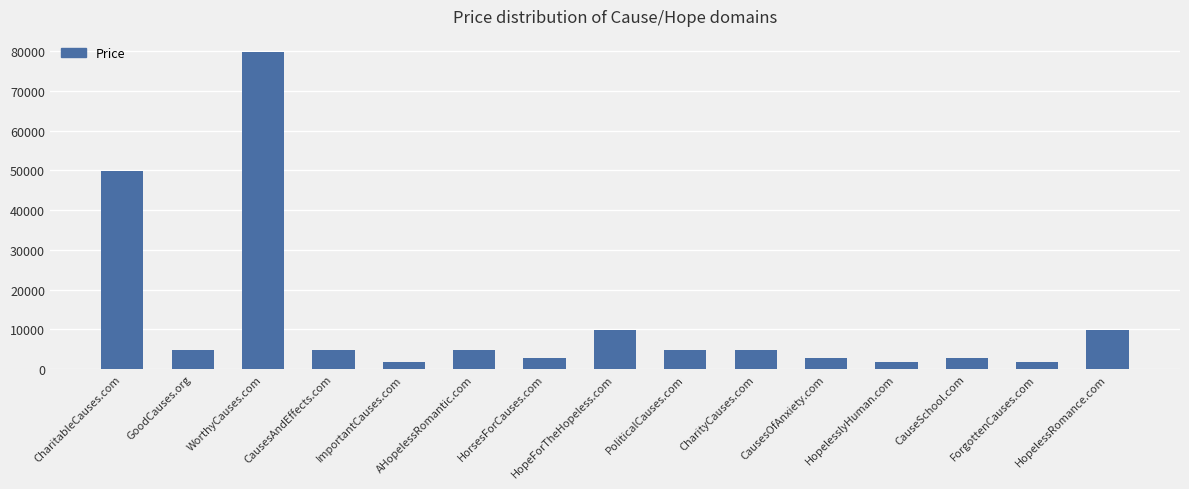

The value at HorsesForCauses.com is 2888. True or false?

True